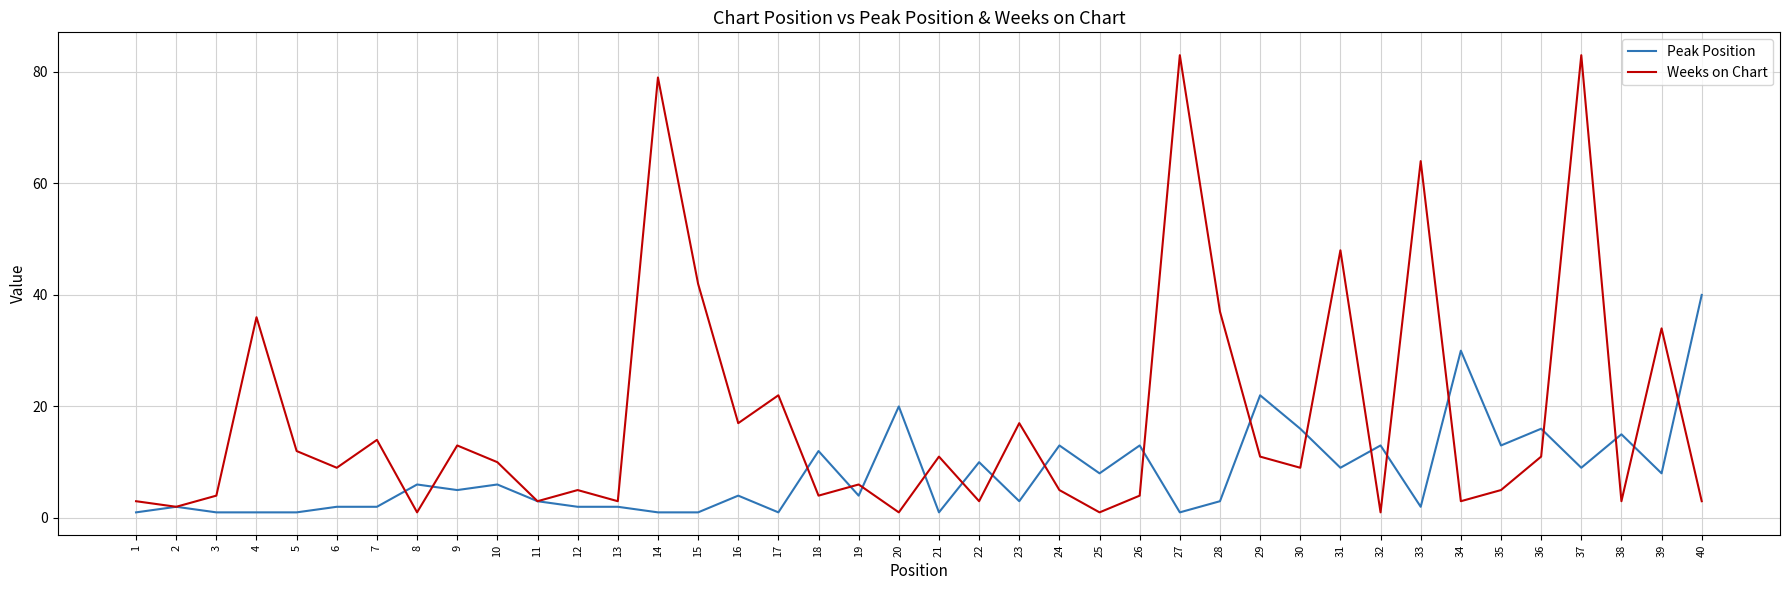

Reading left to right, extract all data points from this chart.

Peak Position: 1	2	1	1	1	2	2	6	5	6	3	2	2	1	1	4	1	12	4	20	1	10	3	13	8	13	1	3	22	16	9	13	2	30	13	16	9	15	8	40
Weeks on Chart: 3	2	4	36	12	9	14	1	13	10	3	5	3	79	42	17	22	4	6	1	11	3	17	5	1	4	83	37	11	9	48	1	64	3	5	11	83	3	34	3